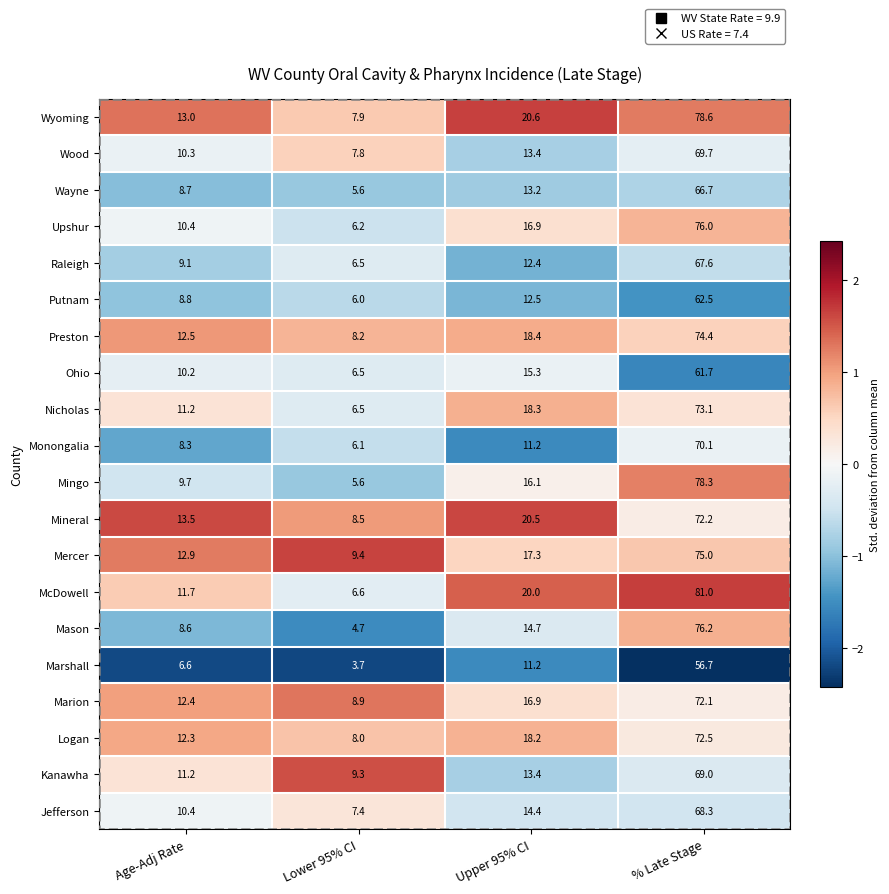

What is the average value of the Preston series?

28.4